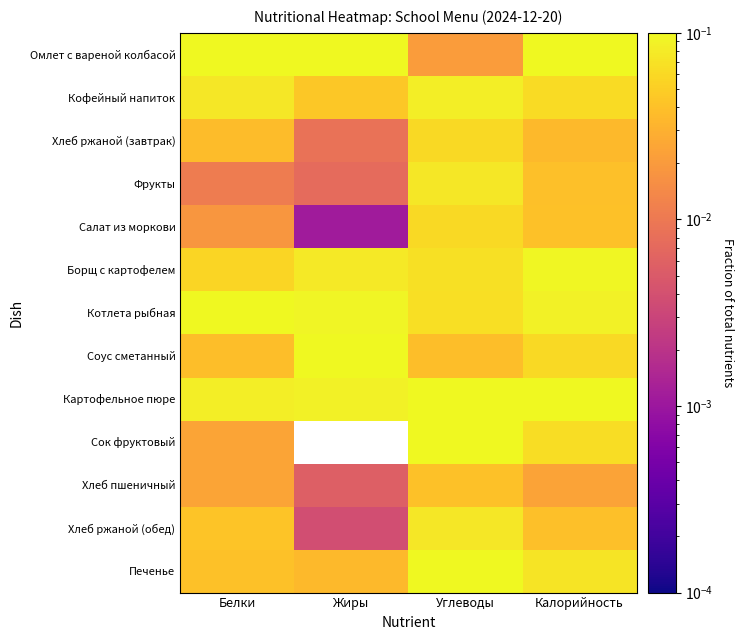

Reading left to right, transcribe all the data shown in this chart.

Омлет с вареной колбасой: Белки=0.4	Жиры=0.5	Углеводы=0.0	Калорийность=0.3
Кофейный напиток: Белки=0.1	Жиры=0.0	Углеводы=0.1	Калорийность=0.1
Хлеб ржаной (завтрак): Белки=0.0	Жиры=0.0	Углеводы=0.1	Калорийность=0.0
Фрукты: Белки=0.0	Жиры=0.0	Углеводы=0.1	Калорийность=0.0
Салат из моркови: Белки=0.0	Жиры=0.0	Углеводы=0.1	Калорийность=0.0
Борщ с картофелем: Белки=0.1	Жиры=0.1	Углеводы=0.1	Калорийность=0.1
Котлета рыбная: Белки=0.2	Жиры=0.1	Углеводы=0.1	Калорийность=0.1
Соус сметанный: Белки=0.0	Жиры=0.1	Углеводы=0.0	Калорийность=0.1
Картофельное пюре: Белки=0.1	Жиры=0.1	Углеводы=0.2	Калорийность=0.1
Сок фруктовый: Белки=0.0	Жиры=0.0	Углеводы=0.1	Калорийность=0.1
Хлеб пшеничный: Белки=0.0	Жиры=0.0	Углеводы=0.0	Калорийность=0.0
Хлеб ржаной (обед): Белки=0.0	Жиры=0.0	Углеводы=0.1	Калорийность=0.0
Печенье: Белки=0.0	Жиры=0.0	Углеводы=0.1	Калорийность=0.1